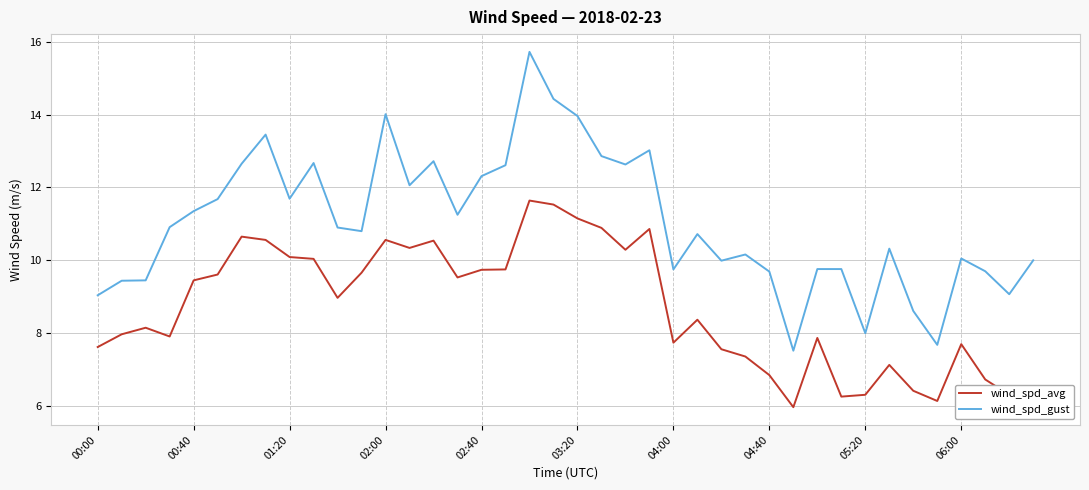

Which series has the largest range (max minus min)?

wind_spd_gust